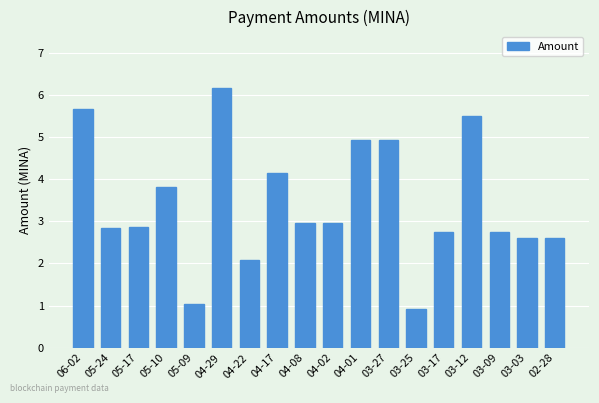

True or false: the data shows 1.2 at 03-03.

False